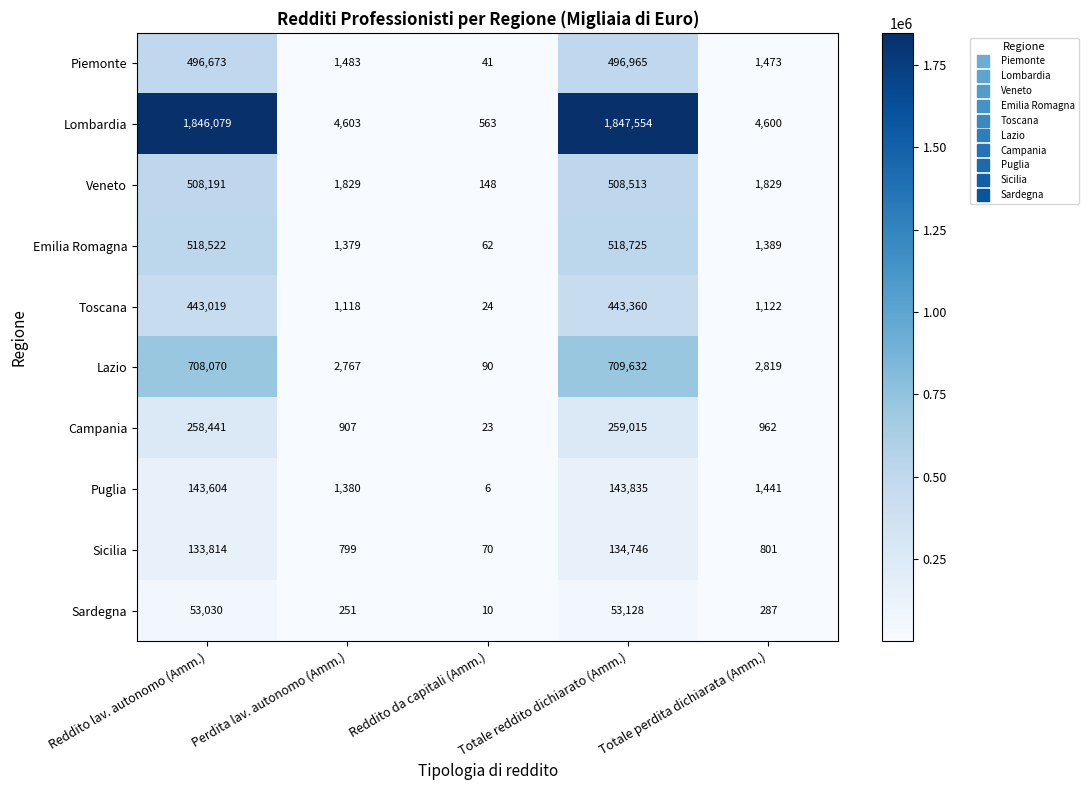

Which series has the largest total across all categories?

Lombardia